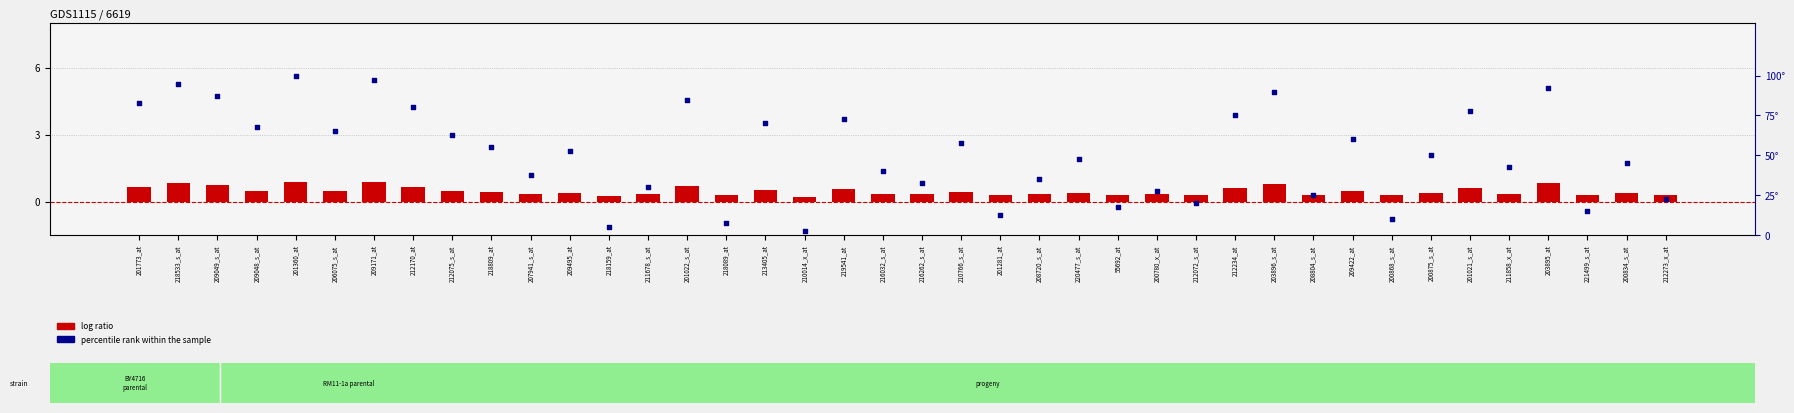

At which category is the sum across all series the highest?

201360_at